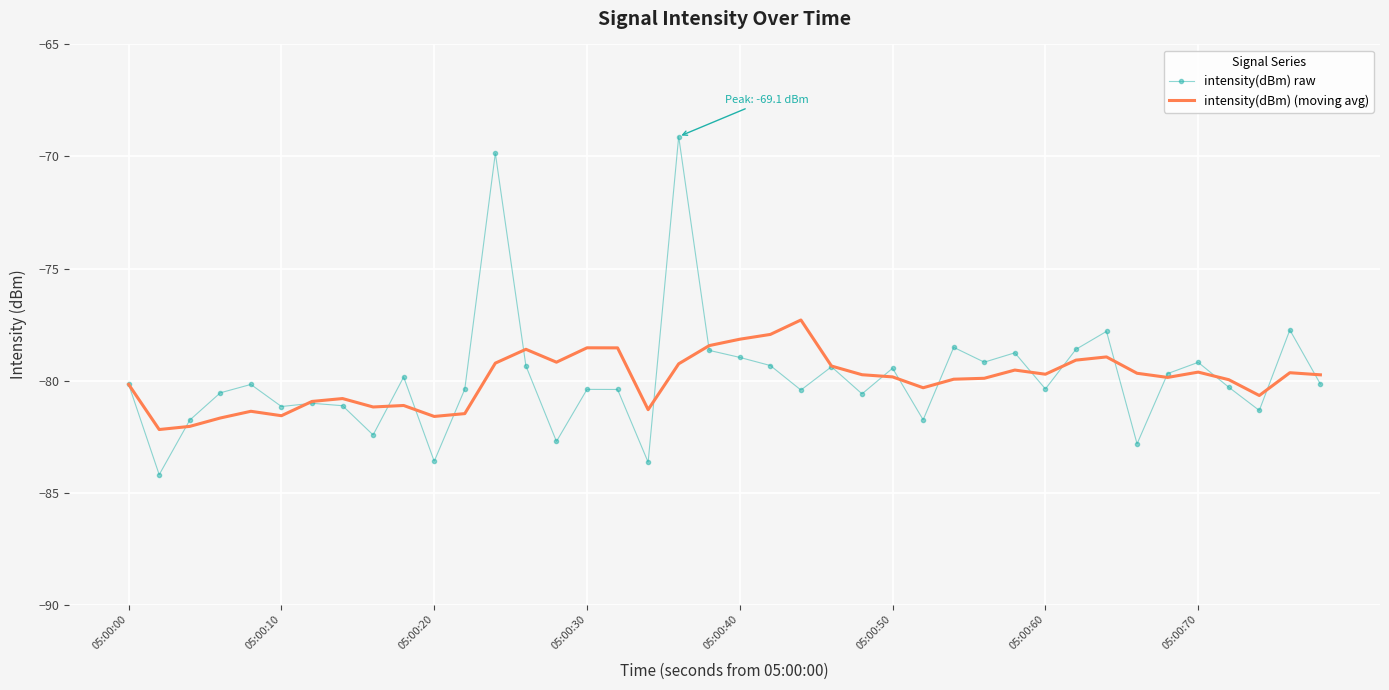

List the series in order of their peak value, highest first.

intensity(dBm) raw, intensity(dBm) (moving avg)